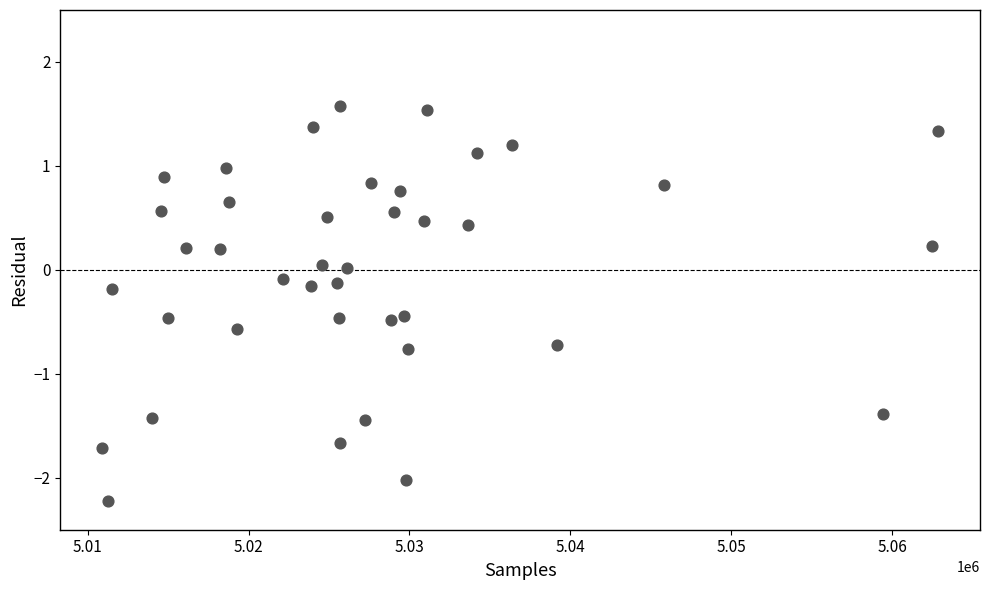

What is the range of X values (max minus min)?

51972.0